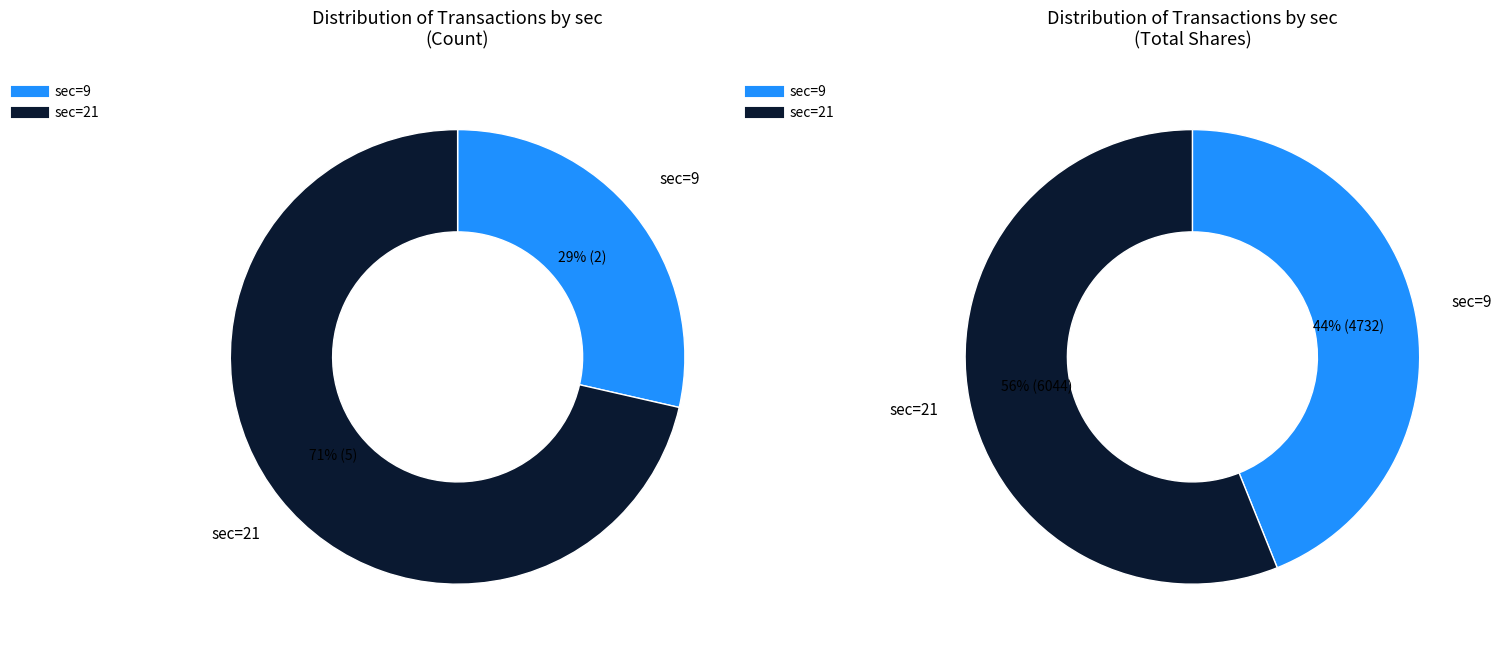

The 21 slice represents 71% of the pie. True or false?

True